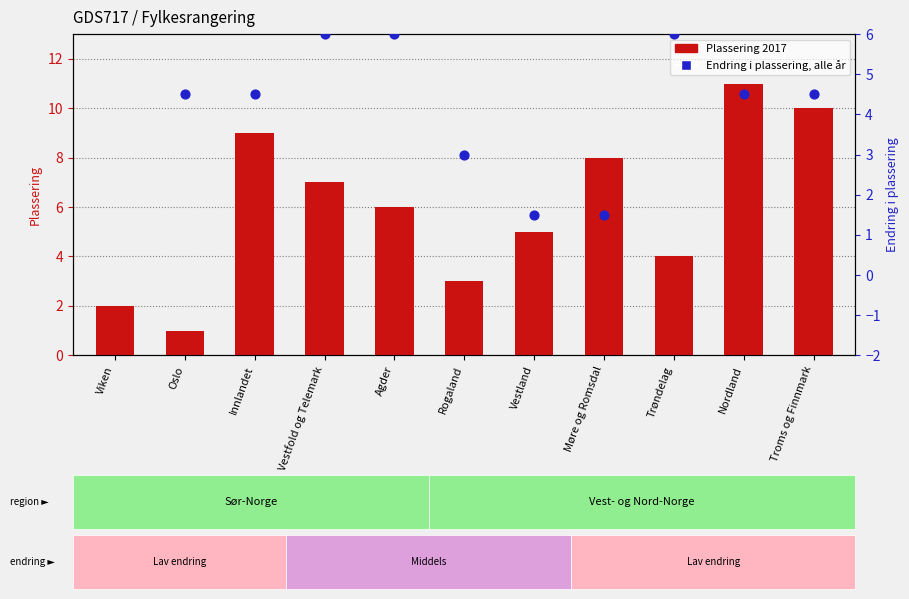

Which series has the largest Y range (max minus min)?

Plassering 2017